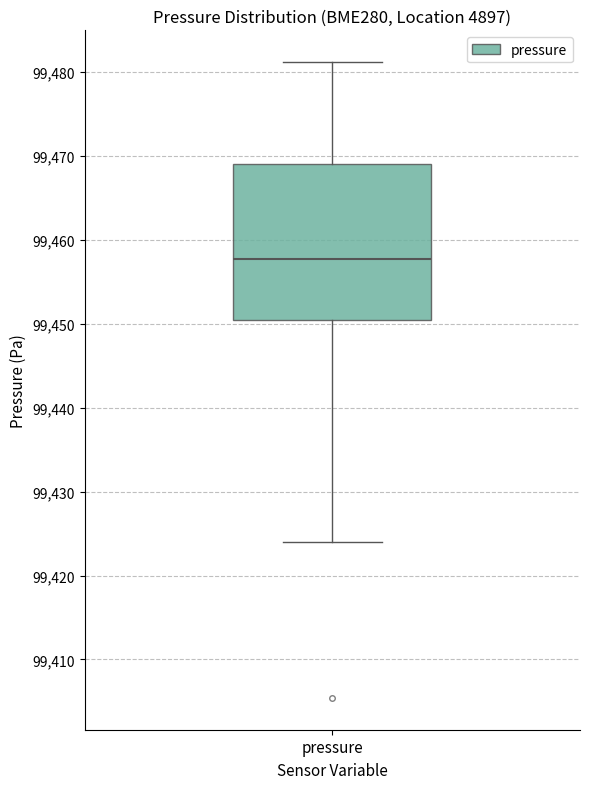

Transcribe this box plot: give where the median line is, the range the box spans, and where the two whiskers end, as read against the y-axis. The values are not printed on the chart, so give them approximately, as read against the axis.

median 99458, box 99450 to 99469, whiskers 99424 to 99481